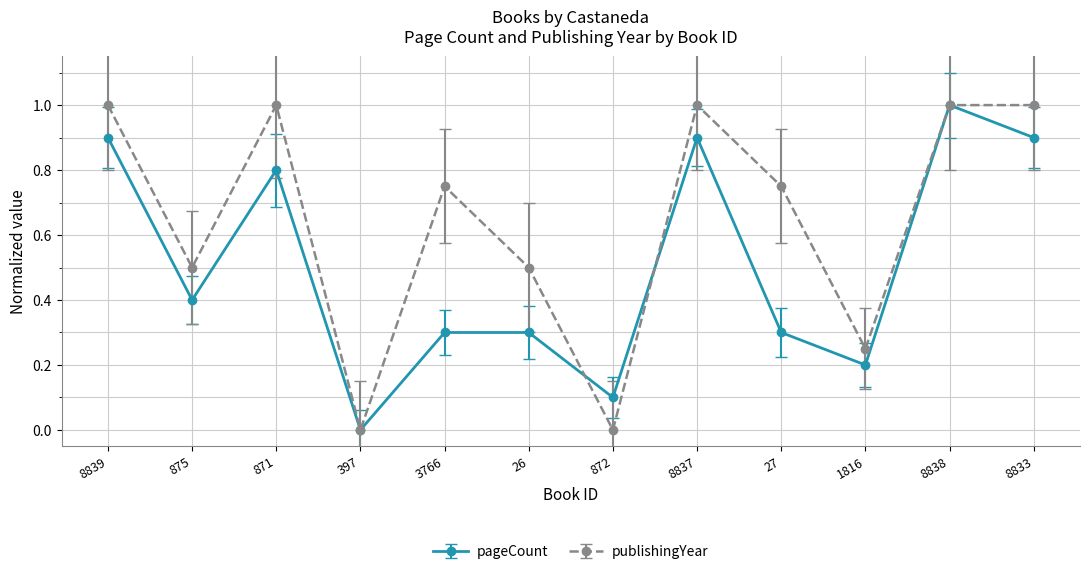

In publishingYear, how many points are lower than both neighbors (excluding endpoints)?

4